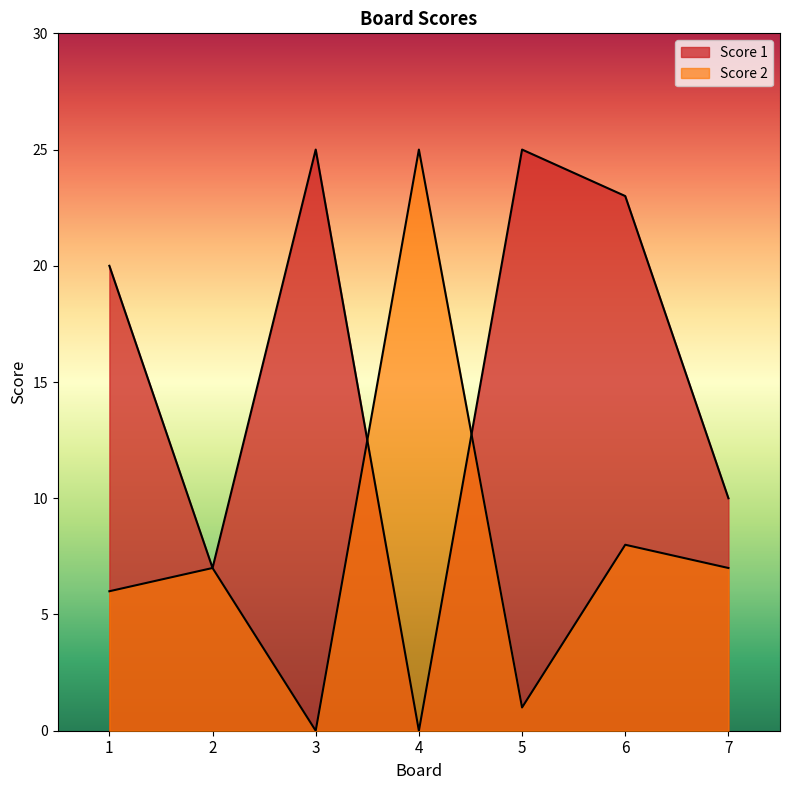

At how many categories does at least one series exceed 2?

7